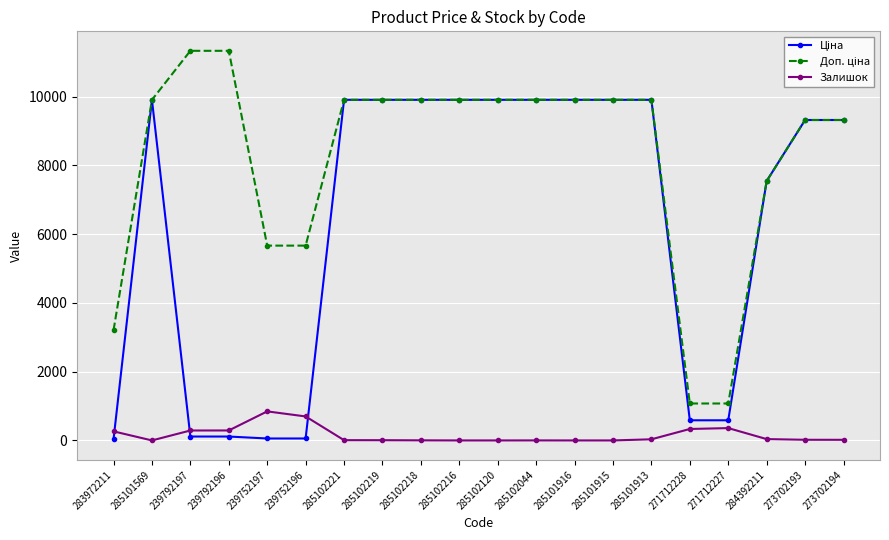

What is the spread (max minus min) of values at 271712227?

715.5